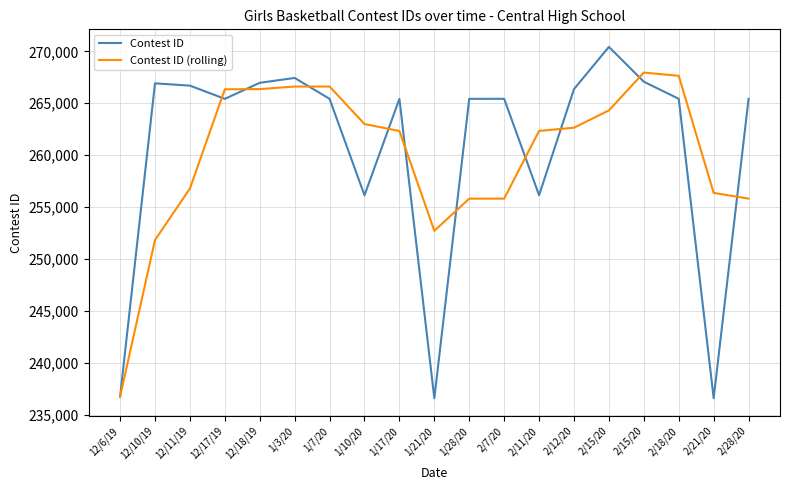

At which category does Contest ID (rolling) reach its first local valley?

1/21/20